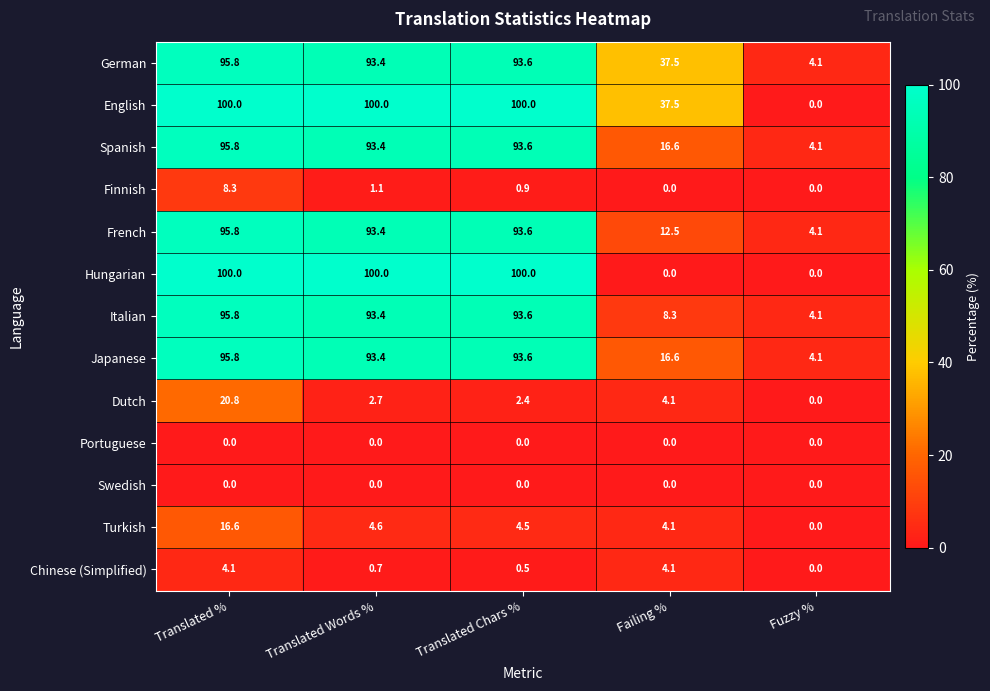

The Turkish series shows 4.5 at Translated Chars %. True or false?

True